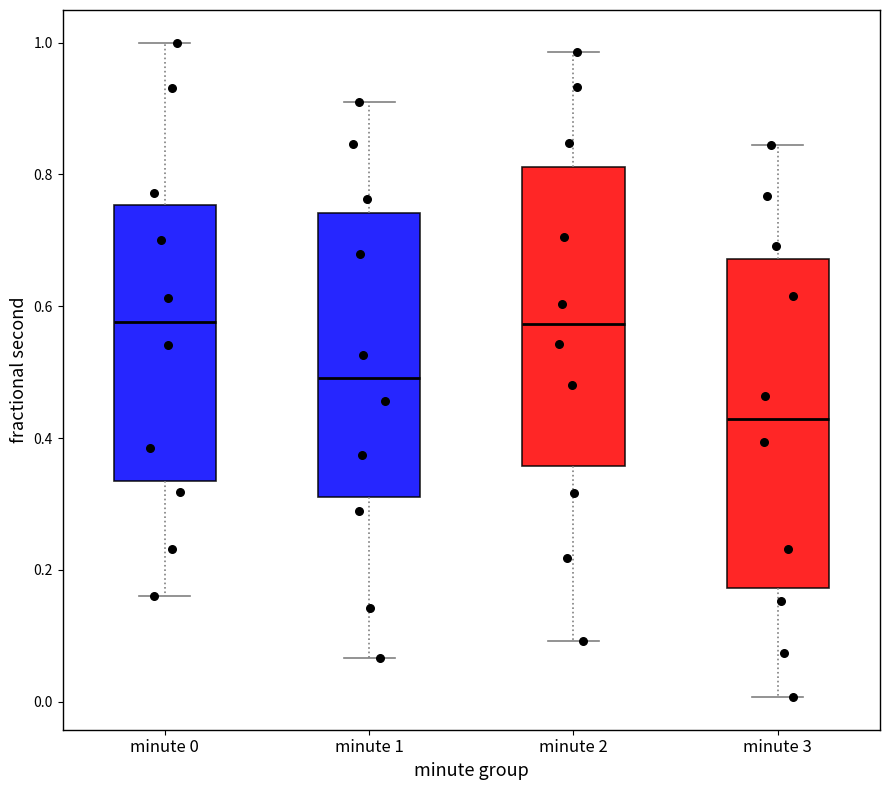

Reading left to right, read every box against the y-axis: the position of its median line, the range the box covers, and the ends of its whiskers. The values are not printed on the chart, so give them approximately, as read against the axis.

minute 0: median 0.58, box 0.34 to 0.76, whiskers 0.16 to 1.00
minute 1: median 0.50, box 0.32 to 0.74, whiskers 0.06 to 0.92
minute 2: median 0.58, box 0.36 to 0.82, whiskers 0.10 to 0.98
minute 3: median 0.42, box 0.18 to 0.68, whiskers 0.00 to 0.84